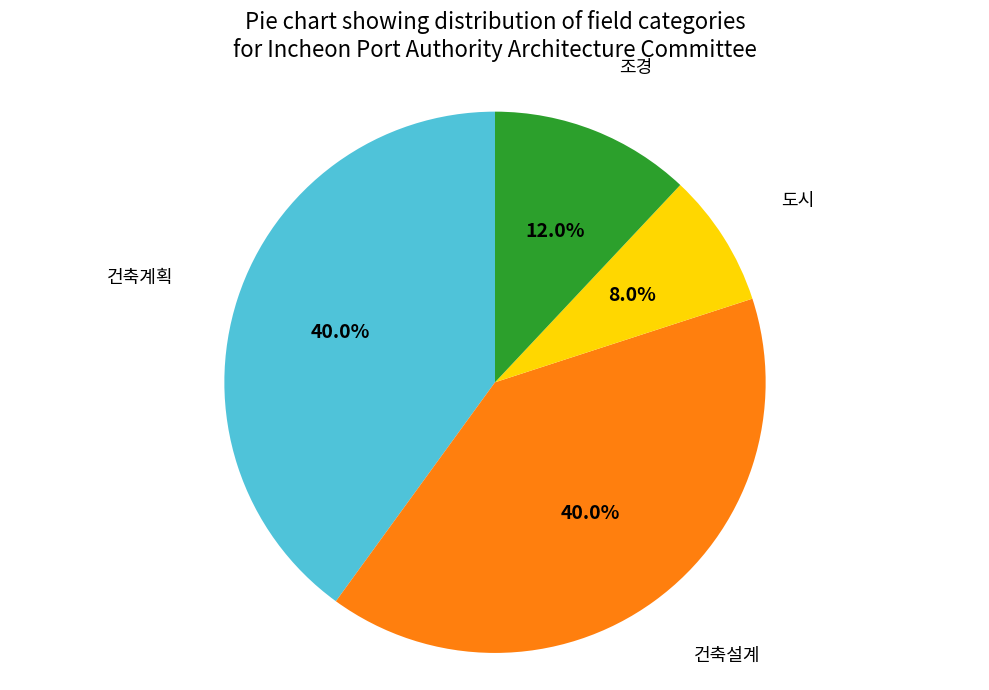

Is it true that 건축설계 is 51% of the pie?

False